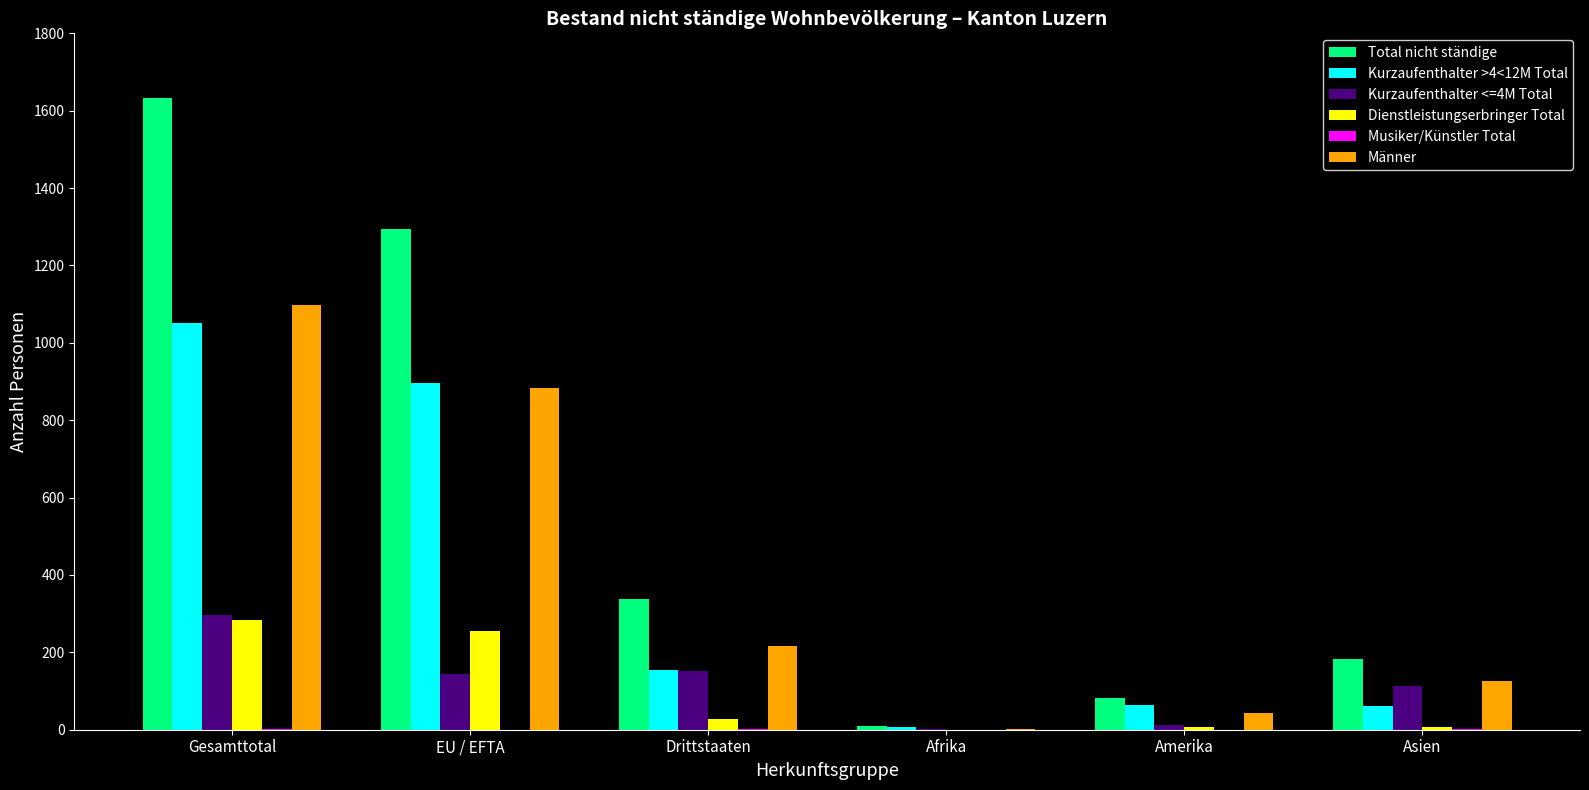

What is the approximate value of Kurzaufenthalter <=4M Total at Amerika, to the nearest 10?

10